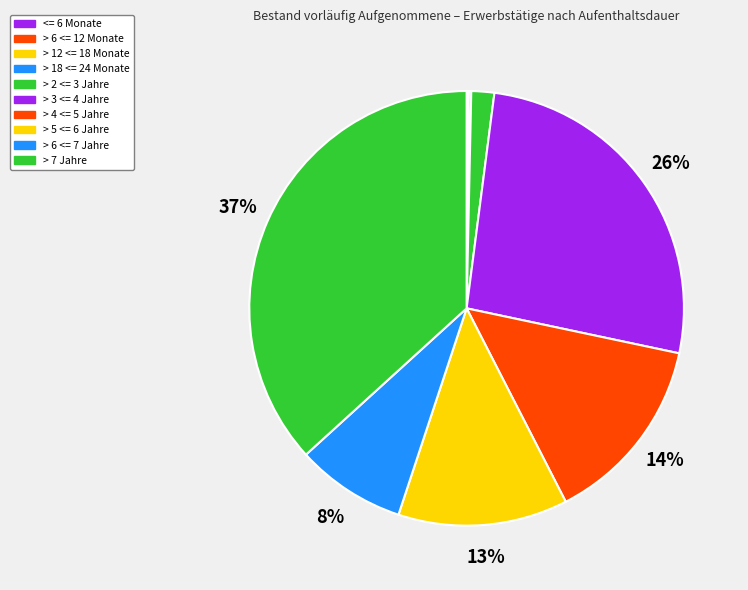

Count the number of slices in the pie.

10